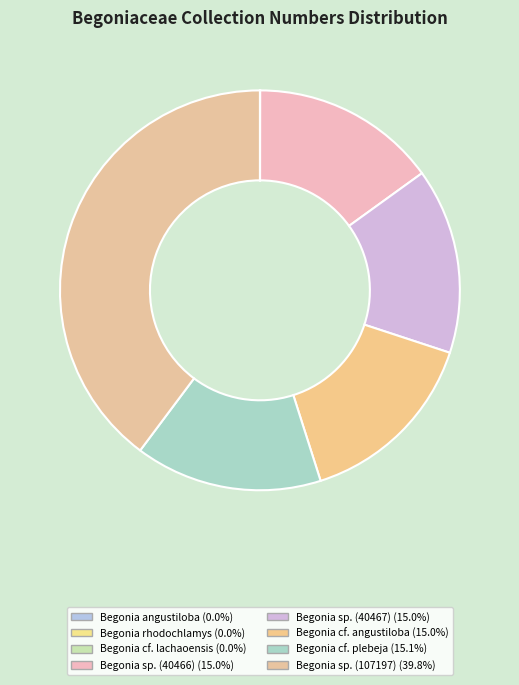

Does Begonia rhodochlamys account for over 50% of the chart?

No